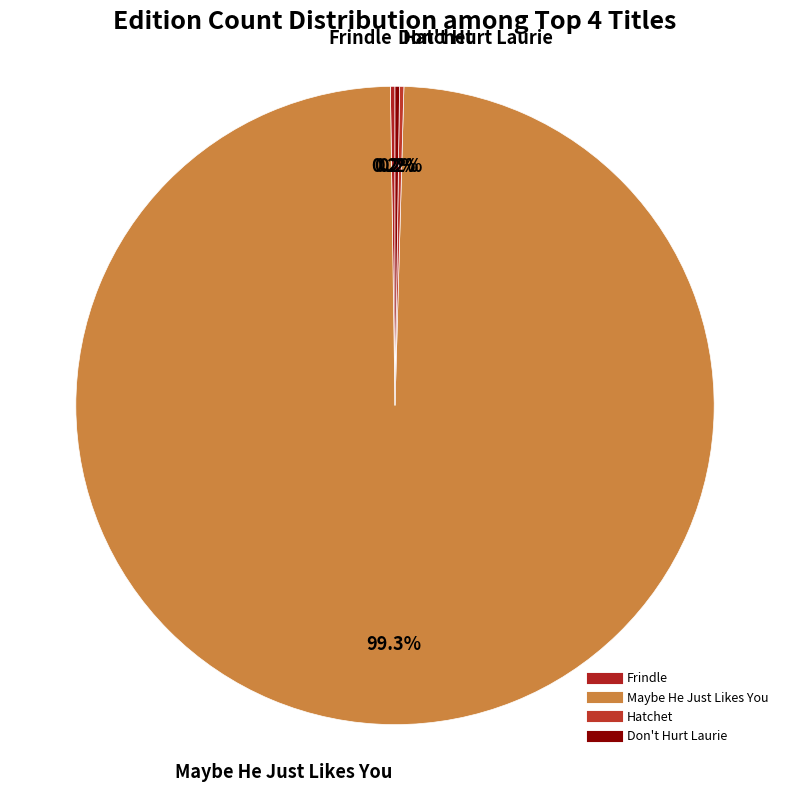

Is there a majority slice in this chart?

Yes